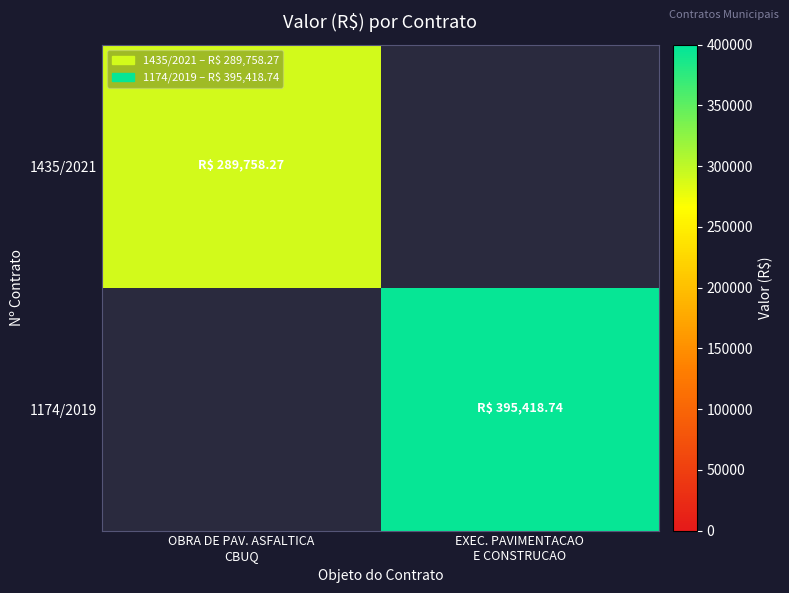

True or false: 1435/2021 has a value of 289758.3 at OBRA DE PAV. ASFALTICA CBUQ.

True